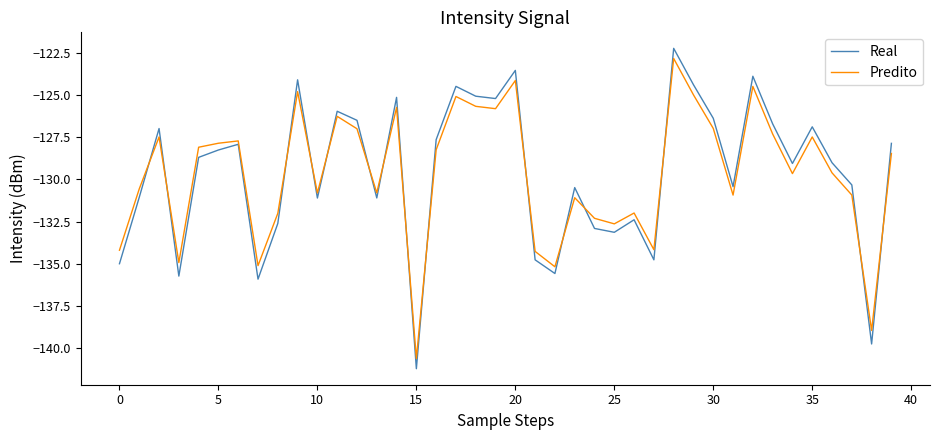

Which series has the widest spread of values?

Real